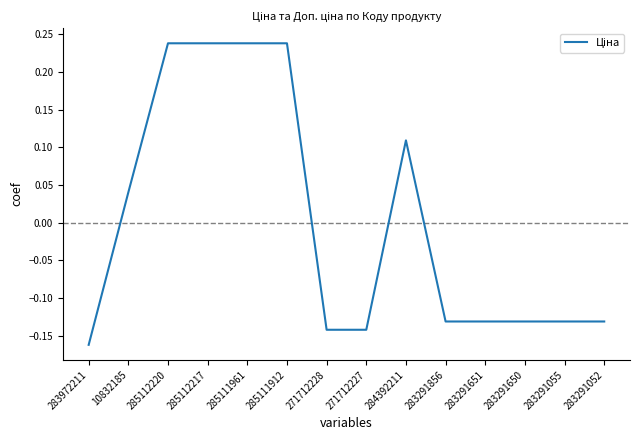

How many values exceed 0?

6